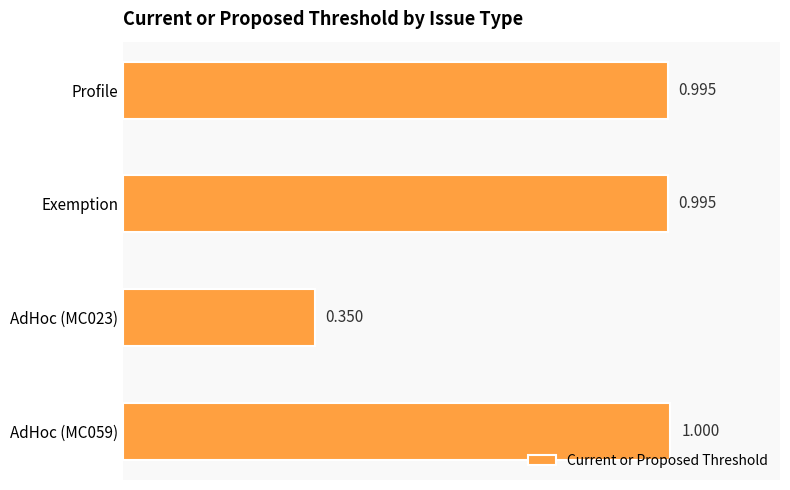

What is the label of the 3rd bar from the bottom?

Exemption